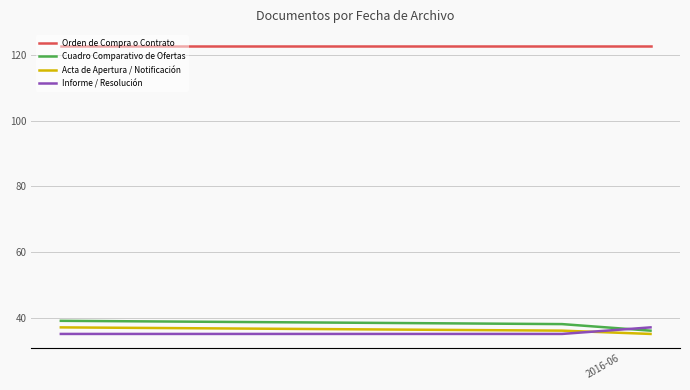

What is the minimum value for Orden de Compra o Contrato?

123